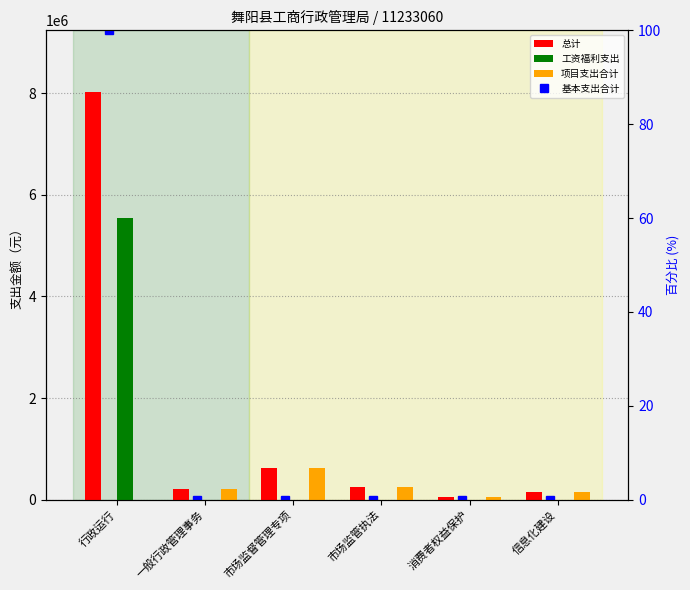

What is the total value across all series at 市场监管执法?

480000